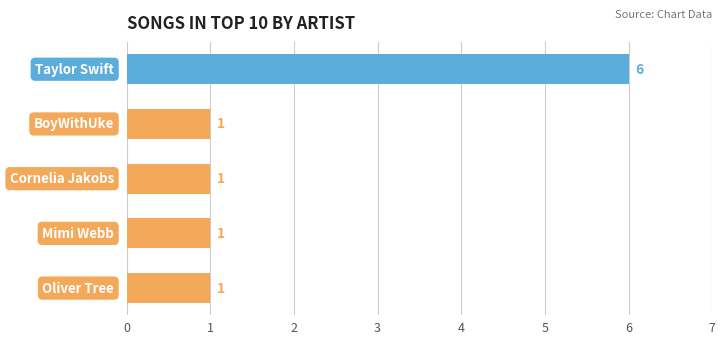

How many categories are shown in the chart?

5